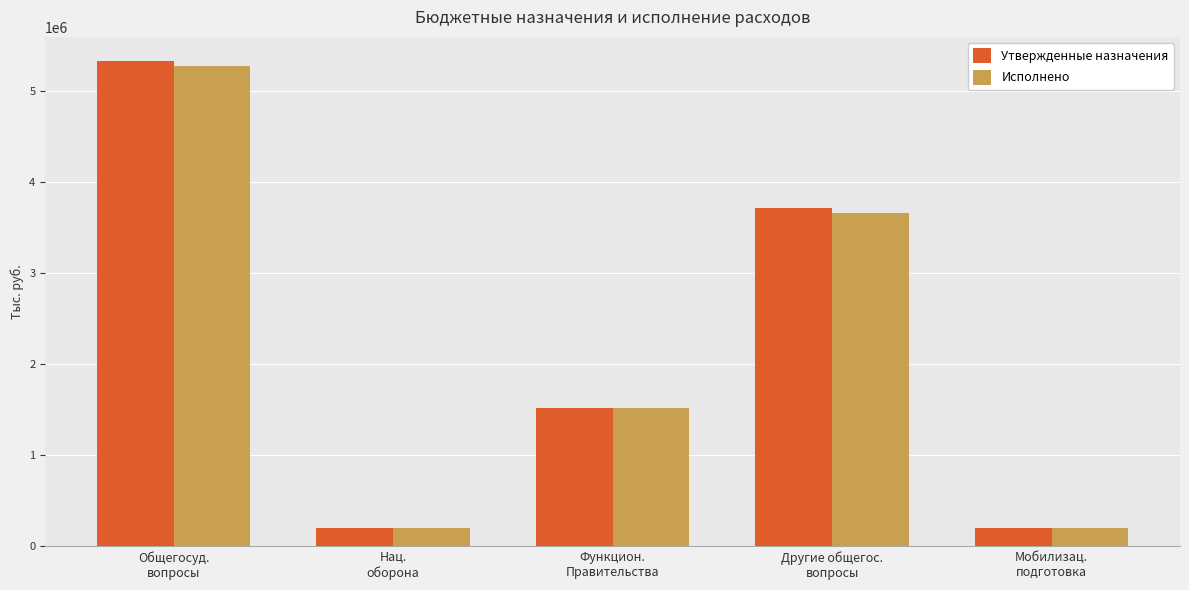

What value does the Утвержденные назначения series have at Общегосуд.
вопросы?

5322405.4